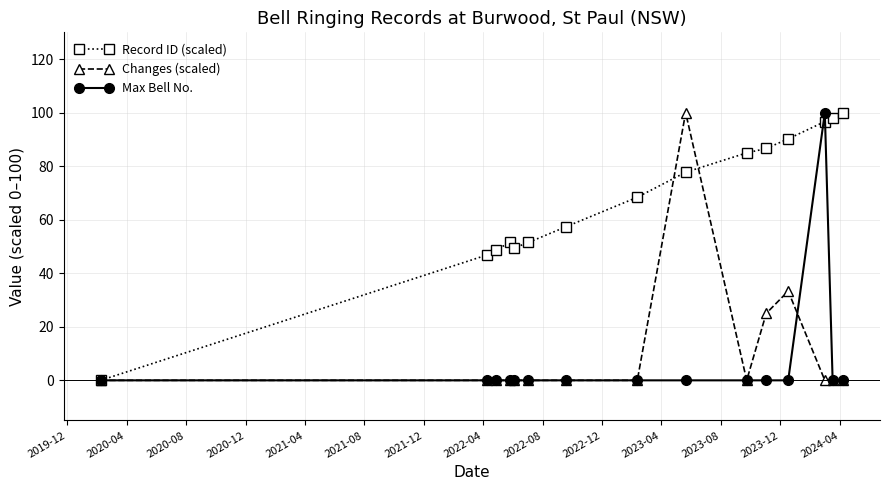

Which series has the largest total across all categories?

Record ID (scaled)